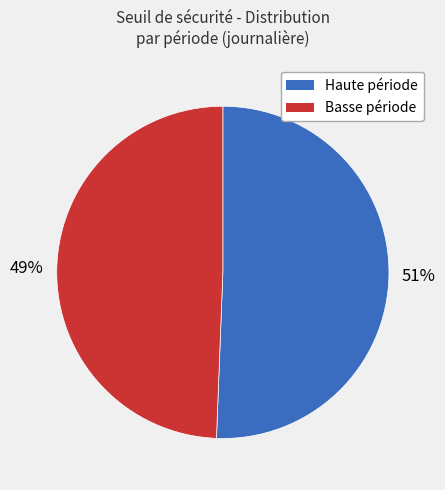

To the nearest percent, what is the combined percentage of Haute période and Basse période?

100%